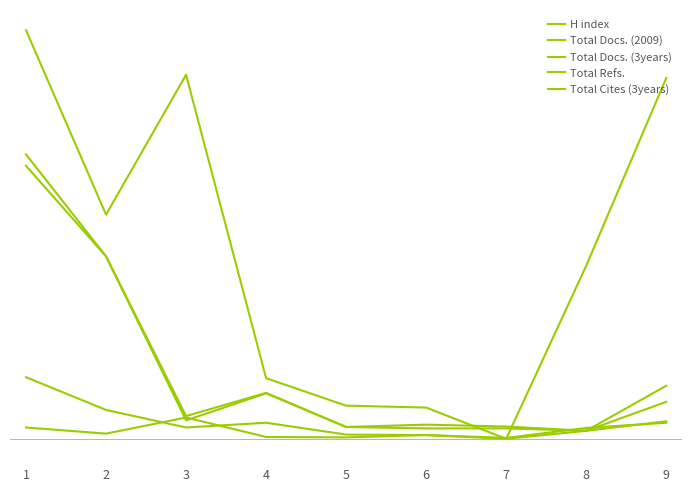

Does the chart have visible grid lines?

No